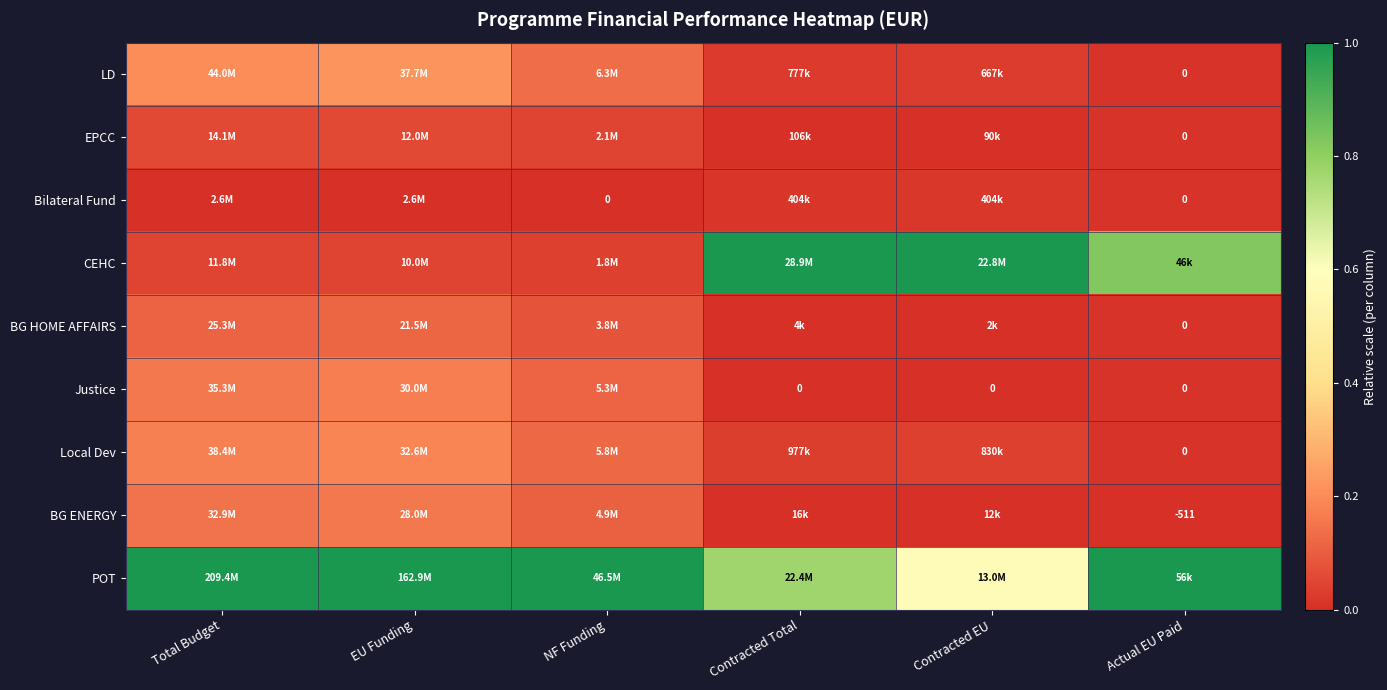

Between Actual EU Paid and NF Funding, which is larger?

NF Funding